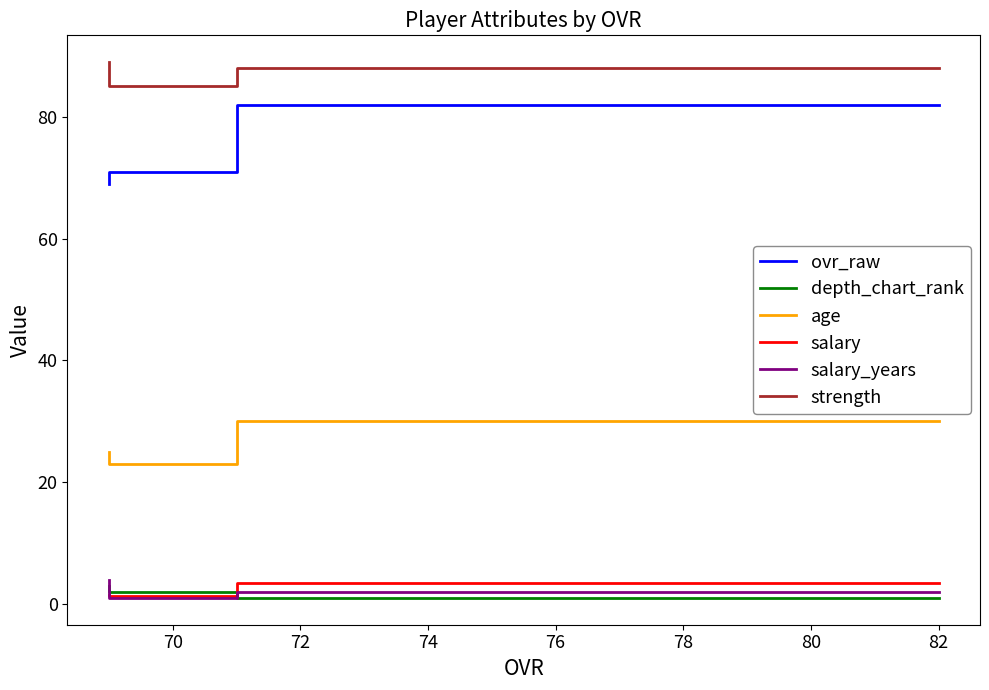

Rank the series at 70 from lowest to highest value.

salary_years, salary, depth_chart_rank, age, ovr_raw, strength